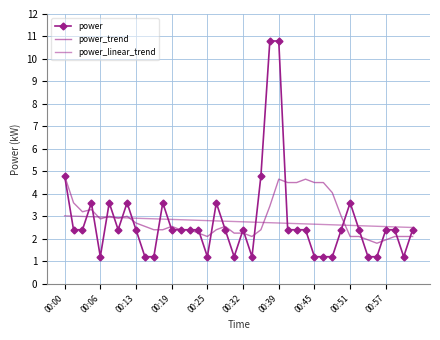

What is the value of the power point at the 34th from the left?

2.4